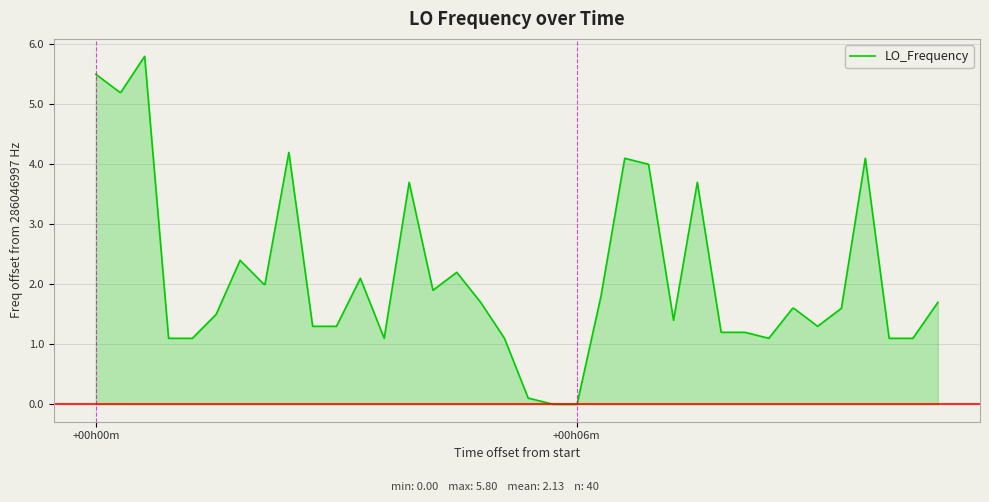

What is the maximum value shown in the chart?

5.8